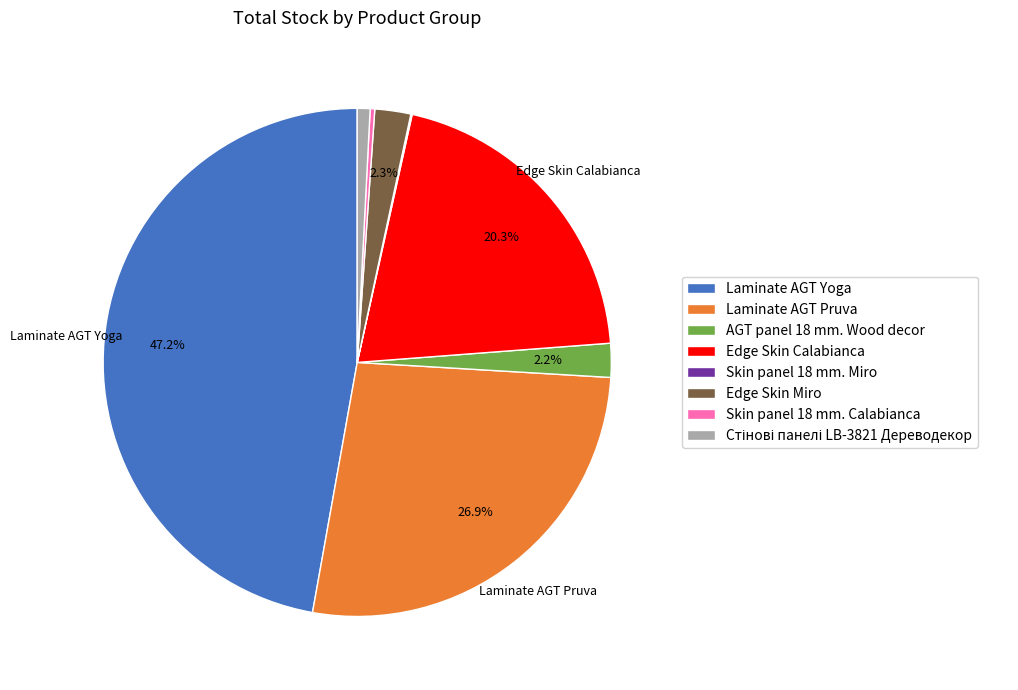

Which category has the biggest portion of the pie?

Laminate AGT Yoga